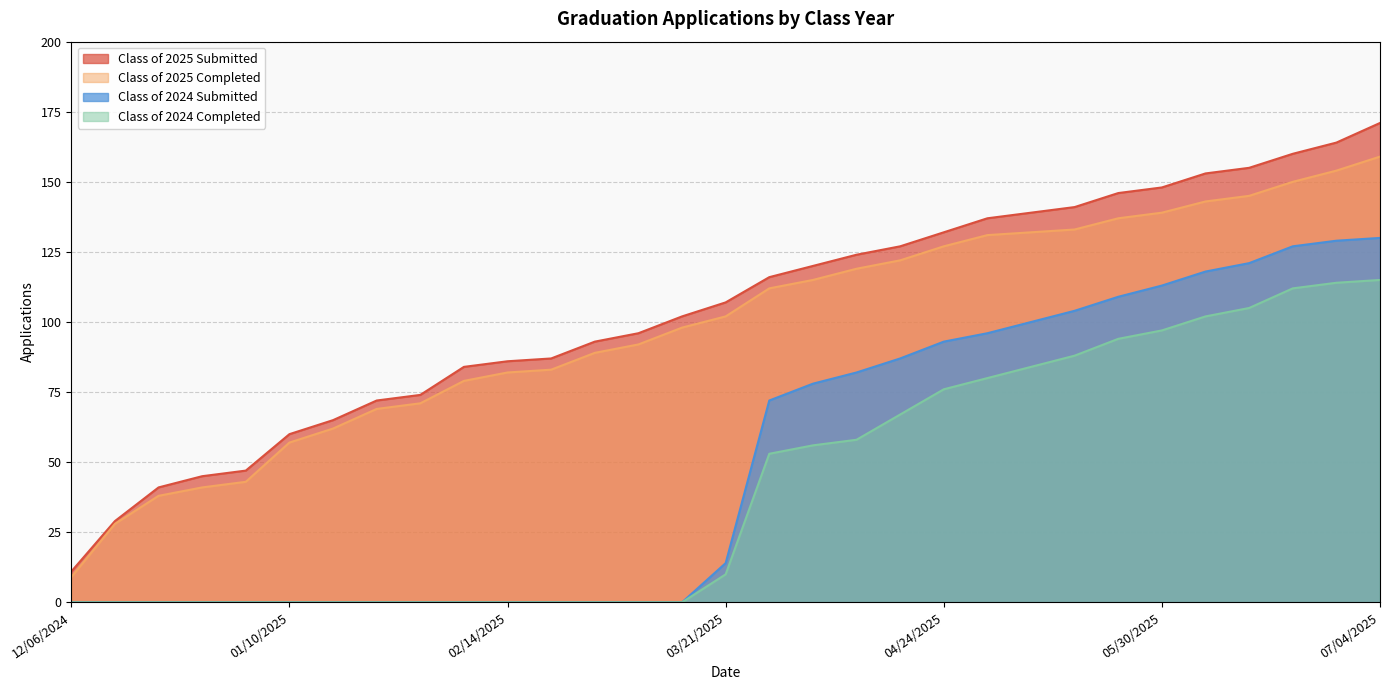

Which has a higher value, 05/30/2025 or 01/24/2025?

05/30/2025